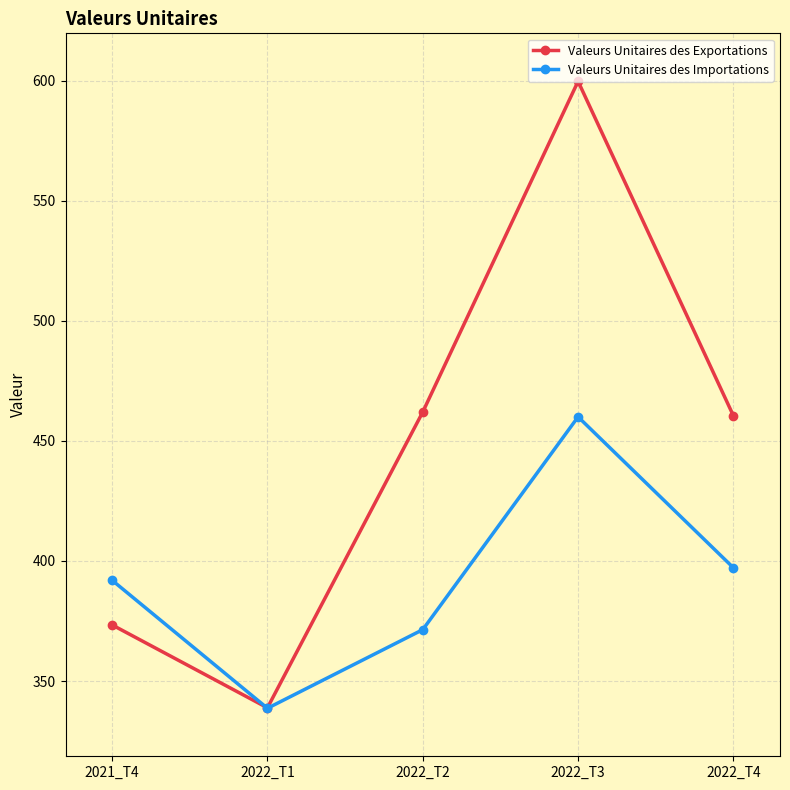

In Valeurs Unitaires des Importations, how many points are lower than both neighbors (excluding endpoints)?

1